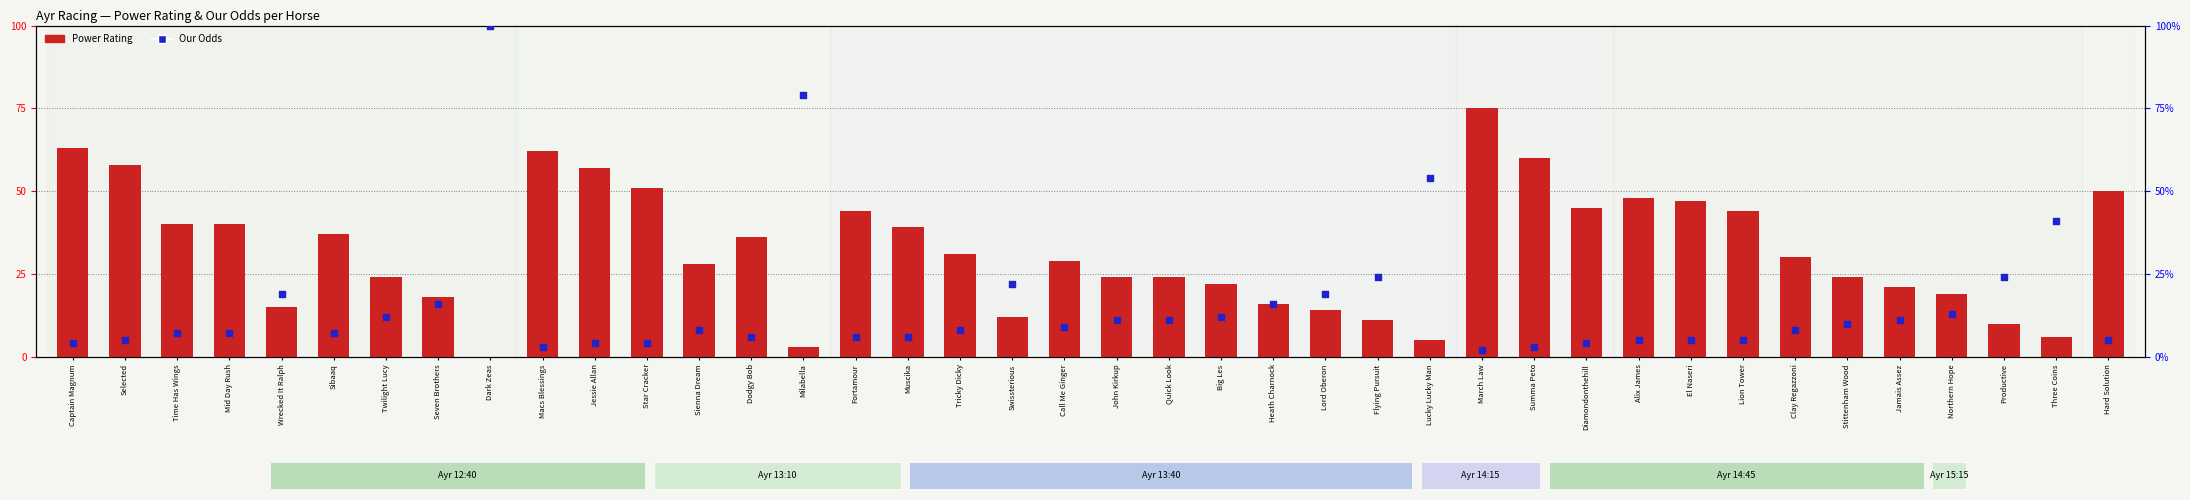

Which series has the largest total across all categories?

Power Rating